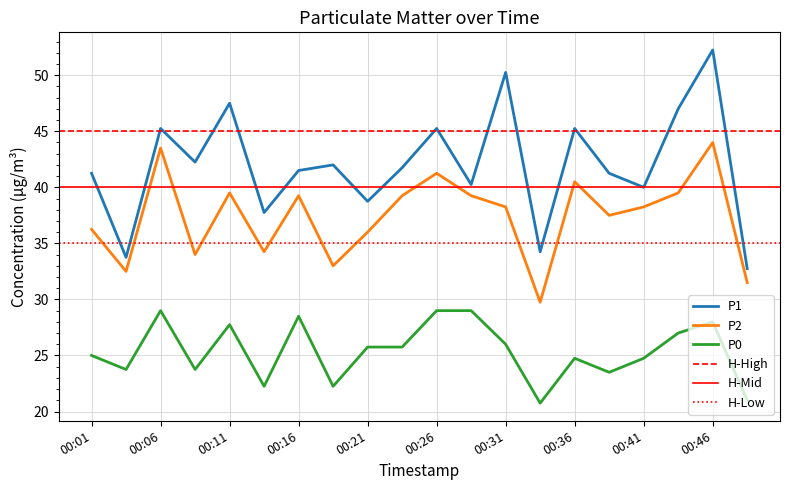

True or false: P2 has more than 1 interior local peaks.

True